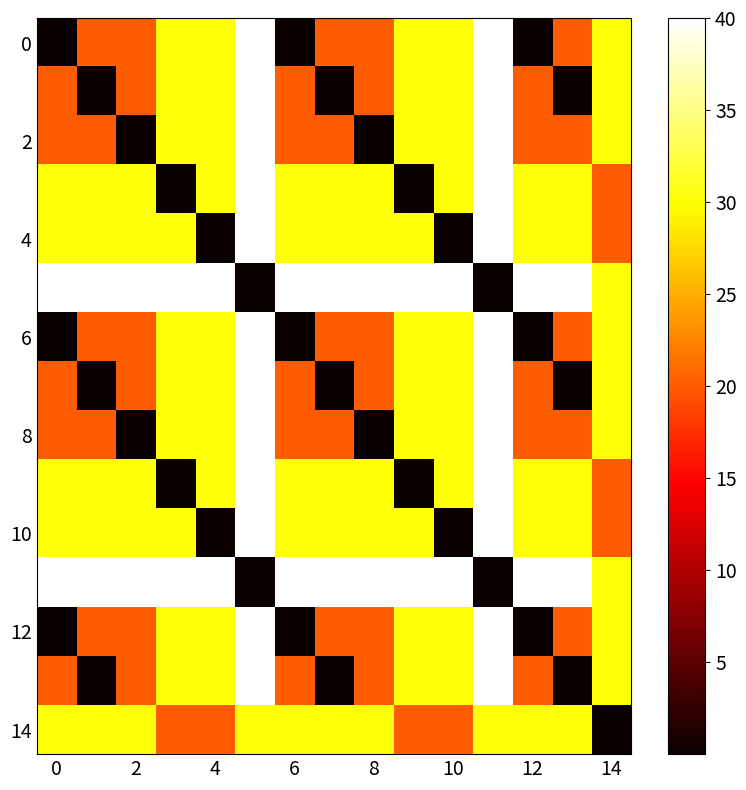

Count the number of categories in the chart.

15